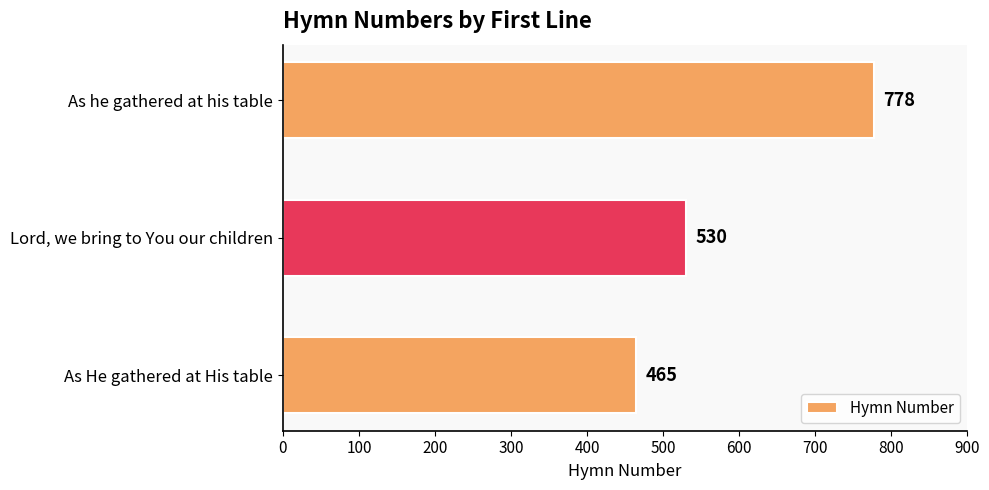

How many values are between 465 and 778?

3